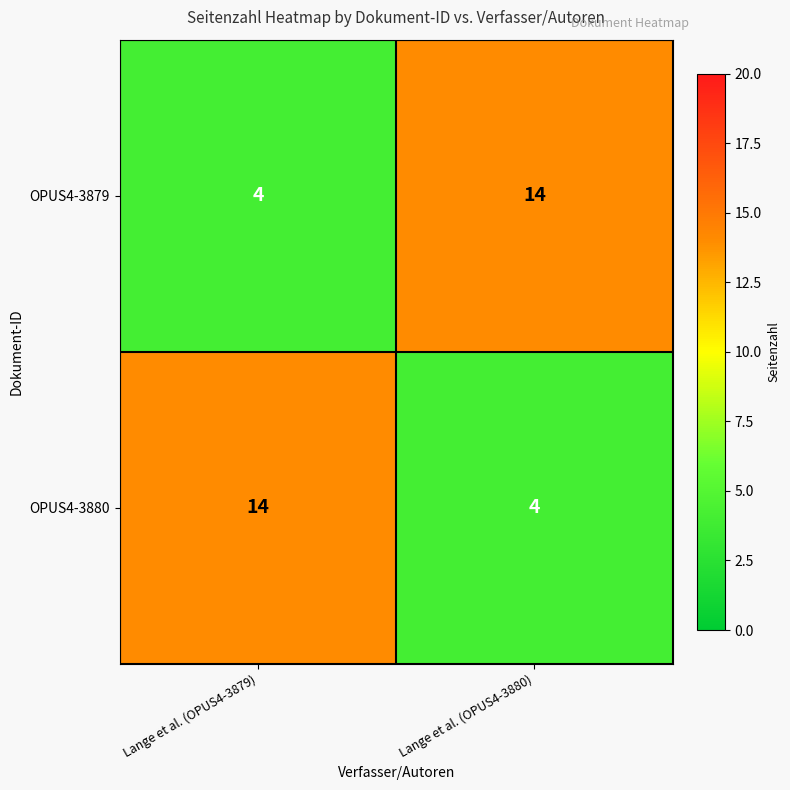

List the labels in order of OPUS4-3879 value, largest first.

Lange et al. (OPUS4-3880), Lange et al. (OPUS4-3879)